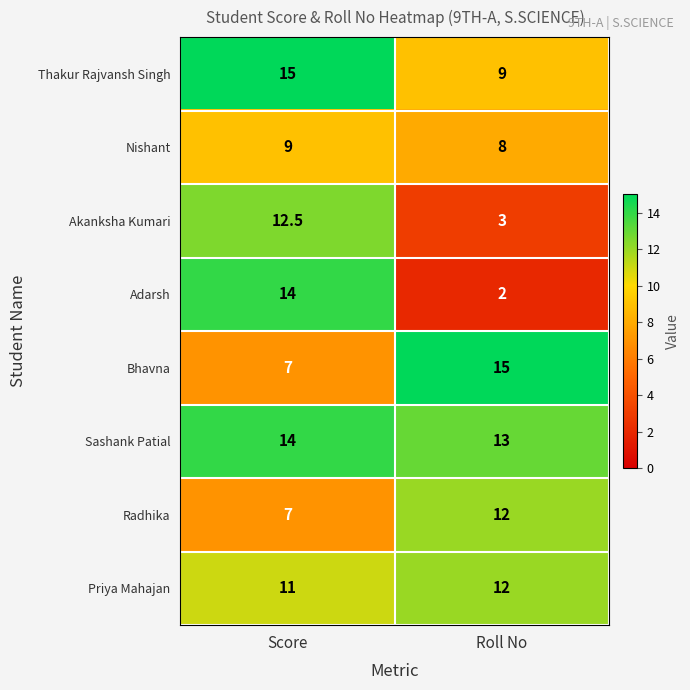

Which series has the largest range (max minus min)?

Adarsh